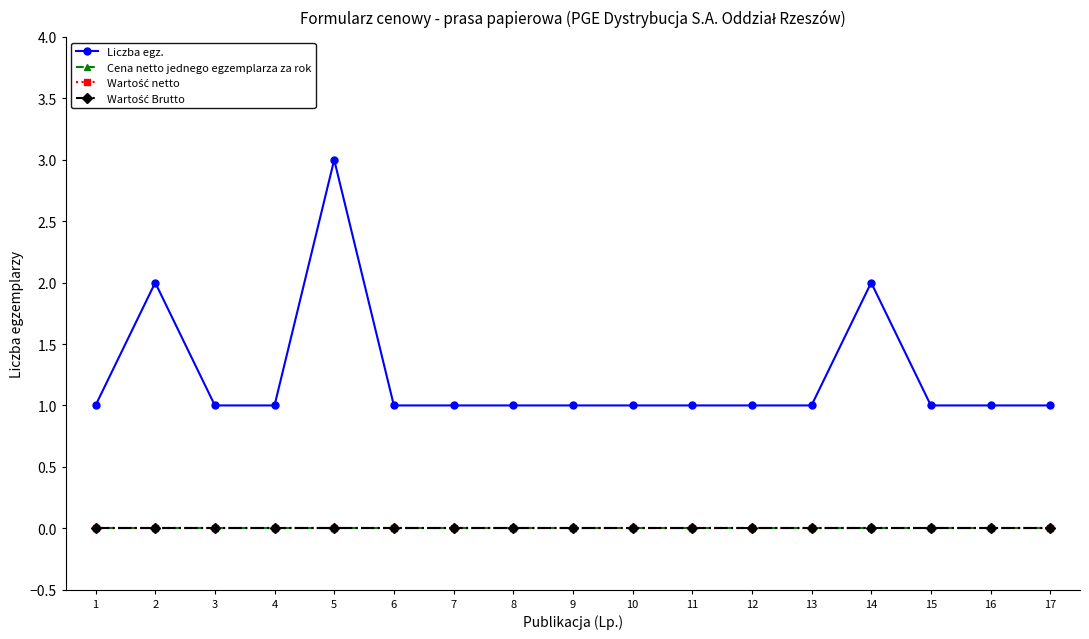

Is this an area chart (filled region under the line)?

No